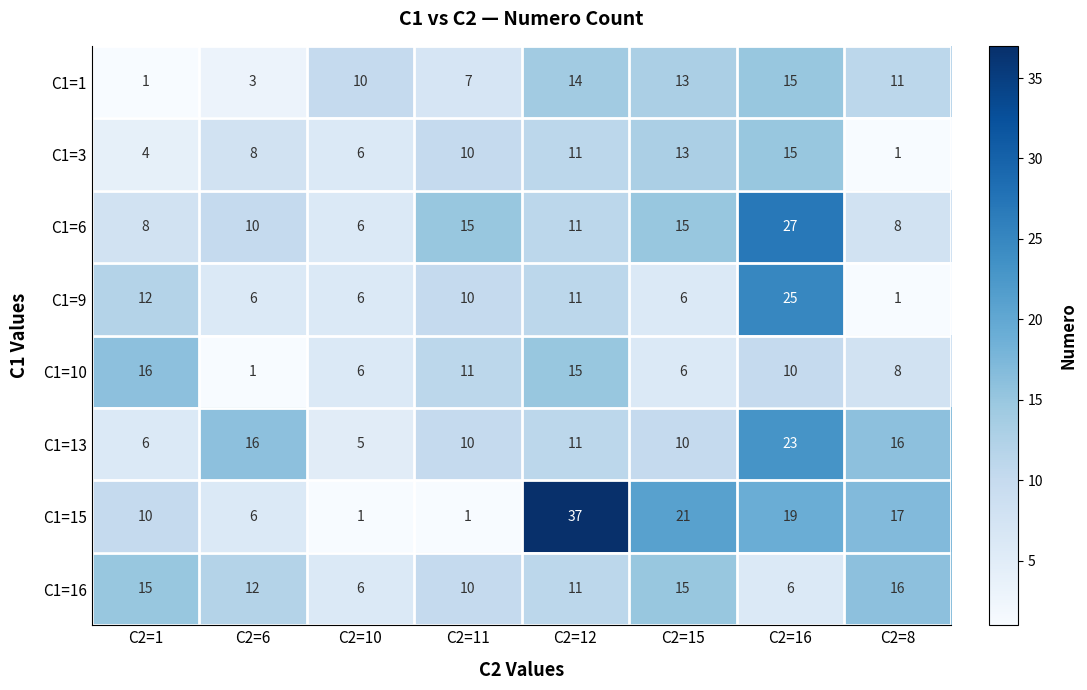

Where is C1=16 nearest to the value 11?

C2=12